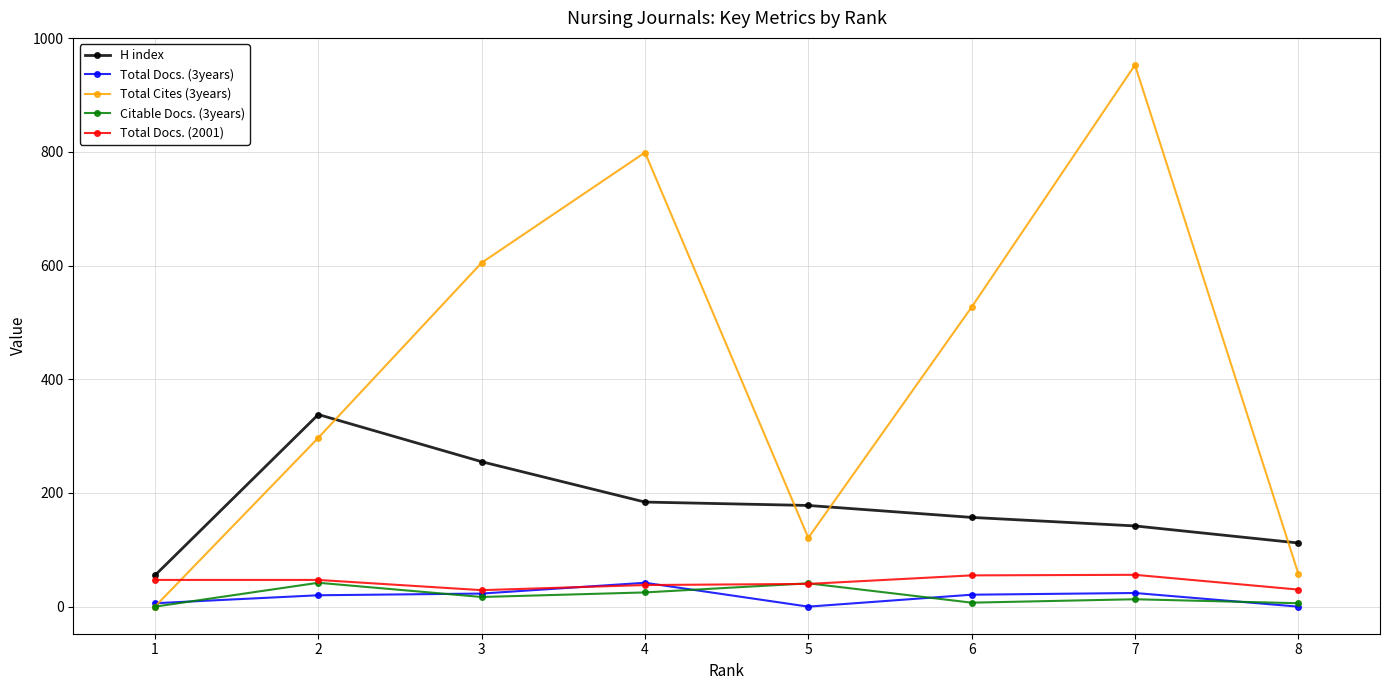

What is the difference between the maximum and second lowest values in the H index series?

226